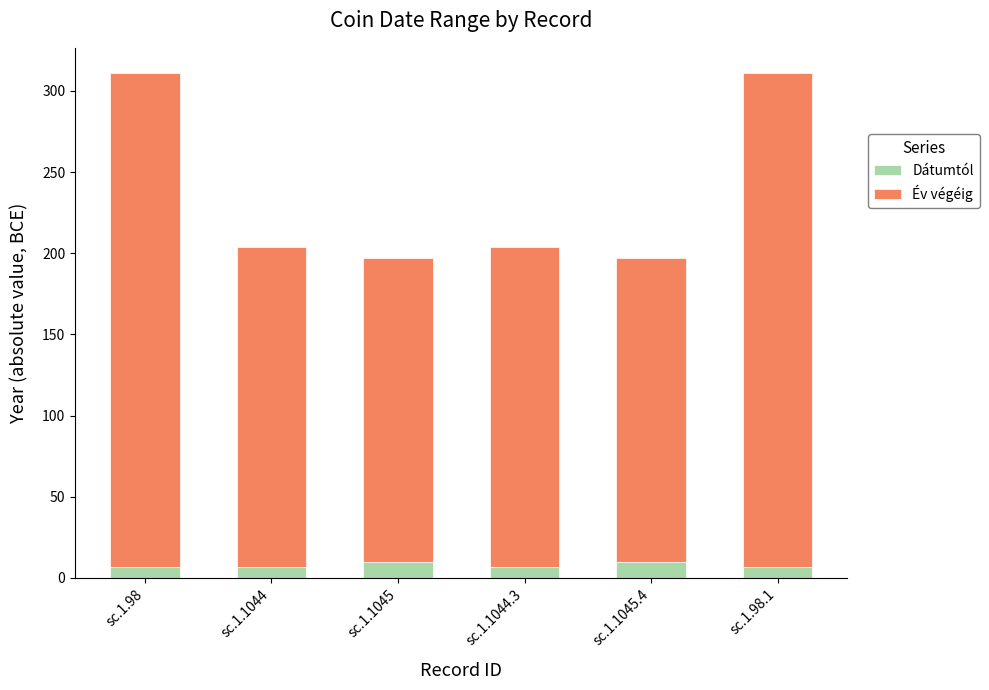

What is the minimum value for Dátumtól?

7